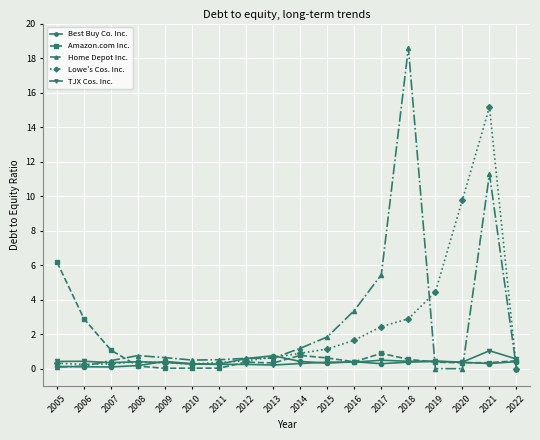

Is it true that Amazon.com Inc. equals 4.1 at 2005?

False